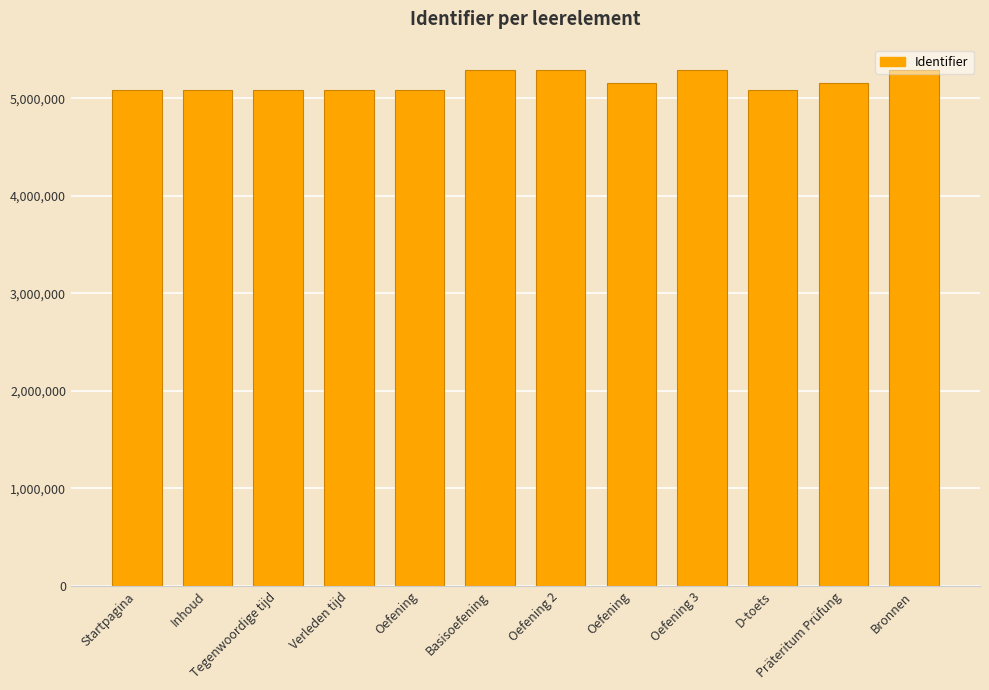

Rank the categories by value from lowest to highest.

Startpagina, Inhoud, Oefening, D-toets, Tegenwoordige tijd, Verleden tijd, Oefening, Präteritum Prüfung, Basisoefening, Oefening 2, Oefening 3, Bronnen